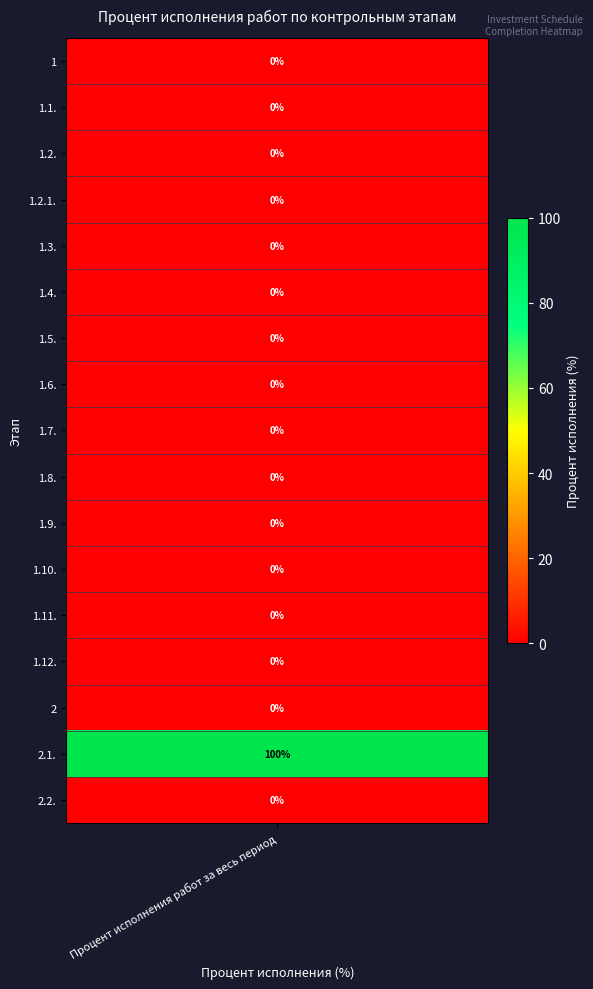

Reading left to right, extract all data points from this chart.

1=0	1.1.=0	1.2.=0	1.2.1.=0	1.3.=0	1.4.=0	1.5.=0	1.6.=0	1.7.=0	1.8.=0	1.9.=0	1.10.=0	1.11.=0	1.12.=0	2=0	2.1.=100	2.2.=0